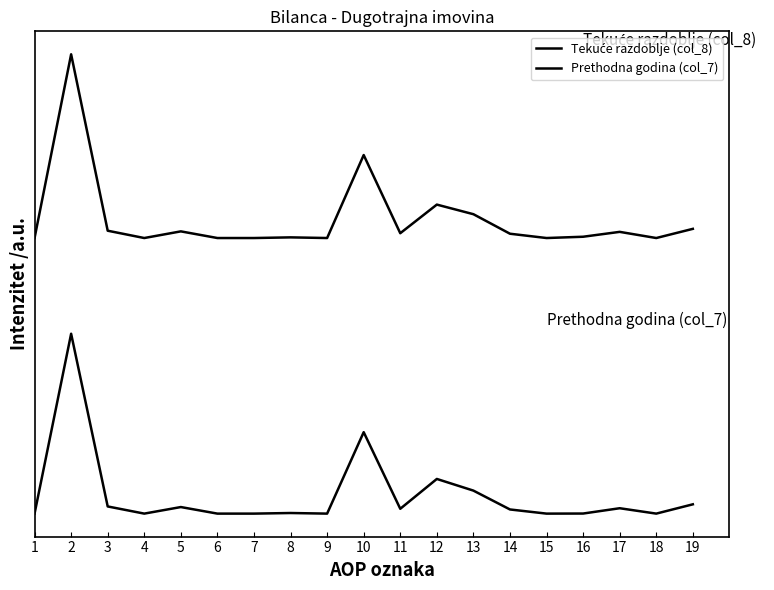

True or false: Prethodna godina (col_7) has more than 1 points higher than both neighbors.

True